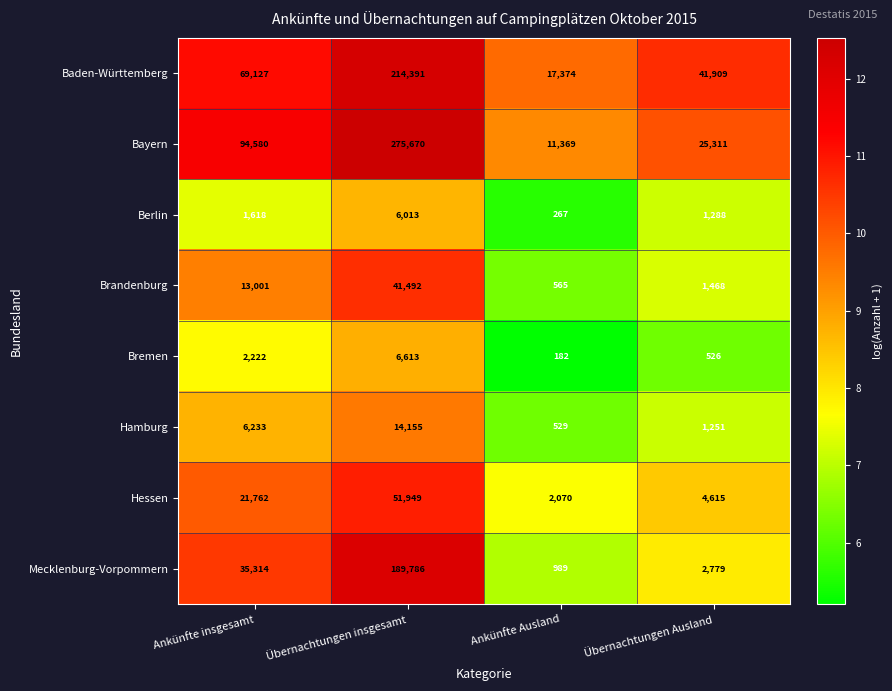

At Übernachtungen insgesamt, list the series in order from smallest to largest.

Berlin, Bremen, Hamburg, Brandenburg, Hessen, Mecklenburg-Vorpommern, Baden-Württemberg, Bayern